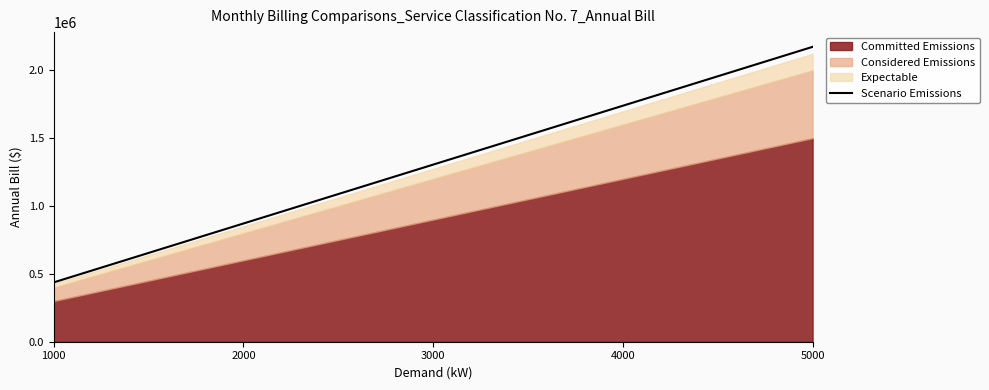

Where does the data first go above 1305106?

4000